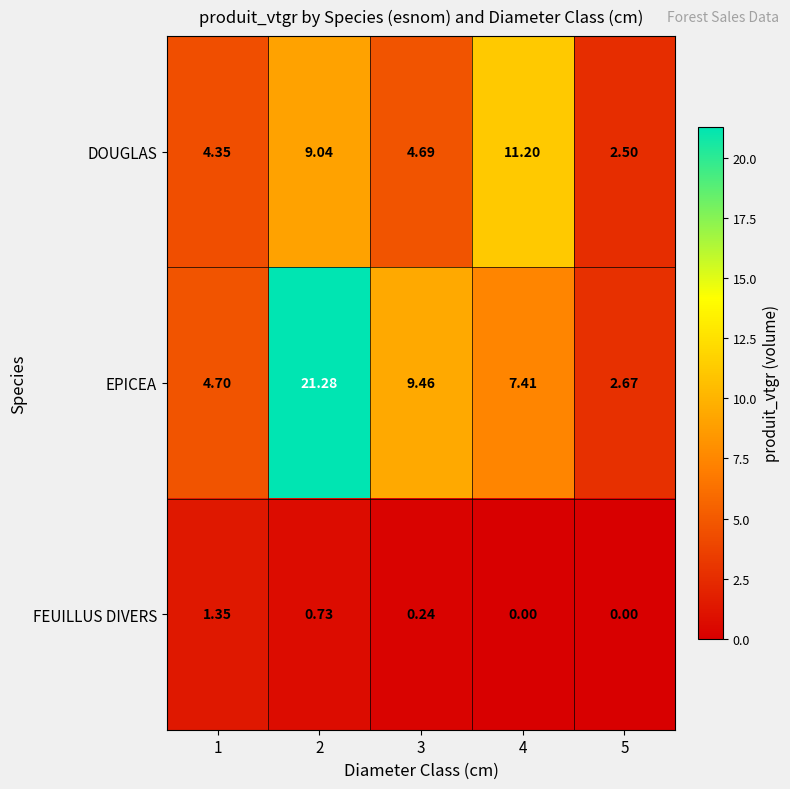

At 2, list the series in order from smallest to largest.

FEUILLUS DIVERS, DOUGLAS, EPICEA